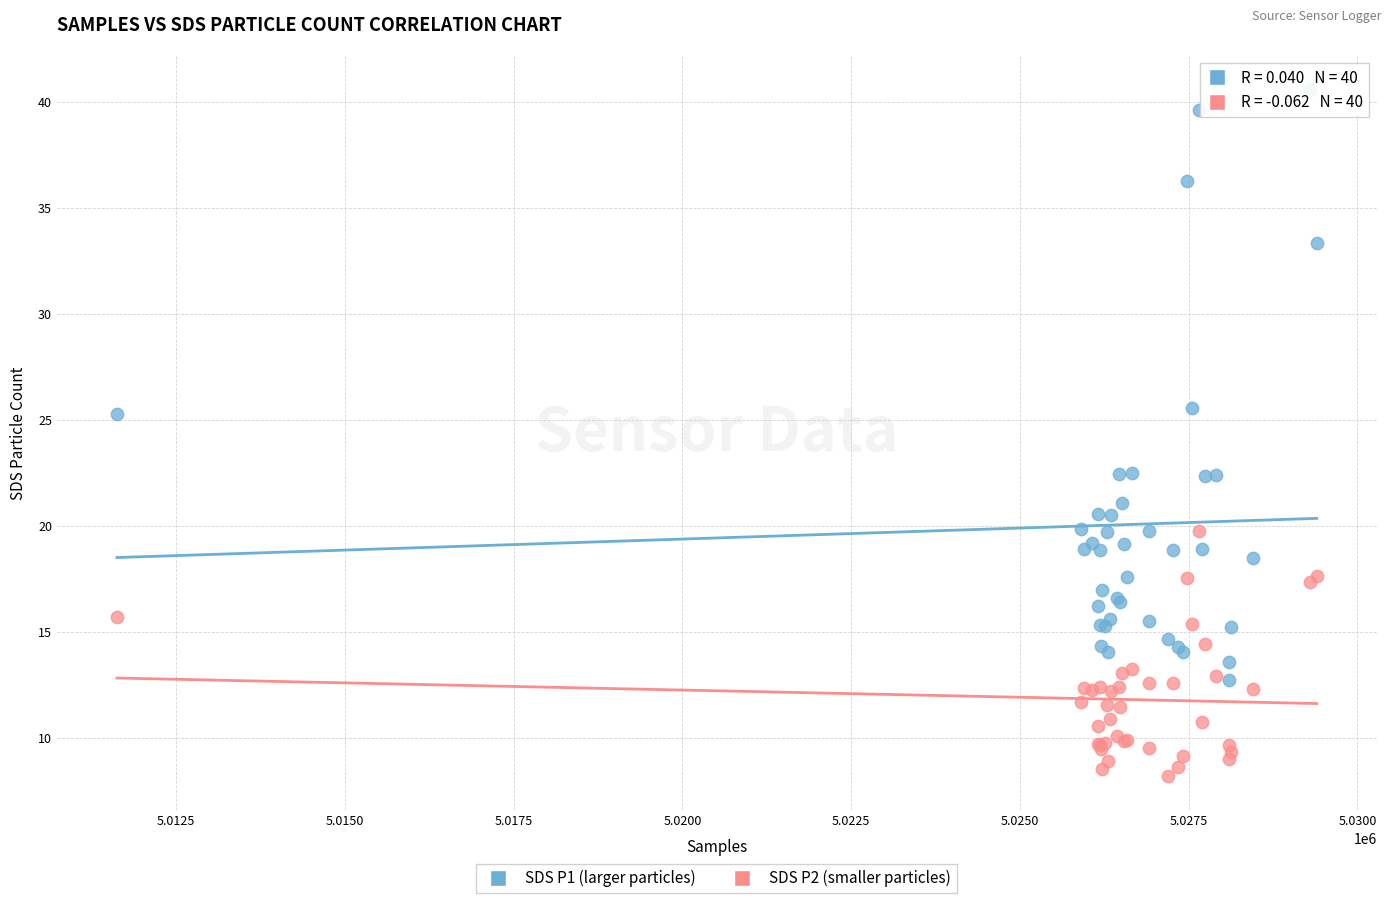

Which series contains the highest Y value?

SDS P1 (larger particles)